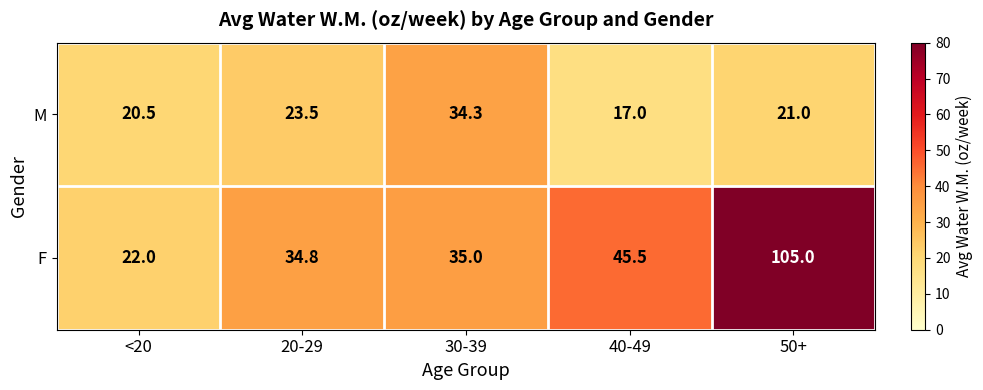

Where is M nearest to the value 25?

20-29